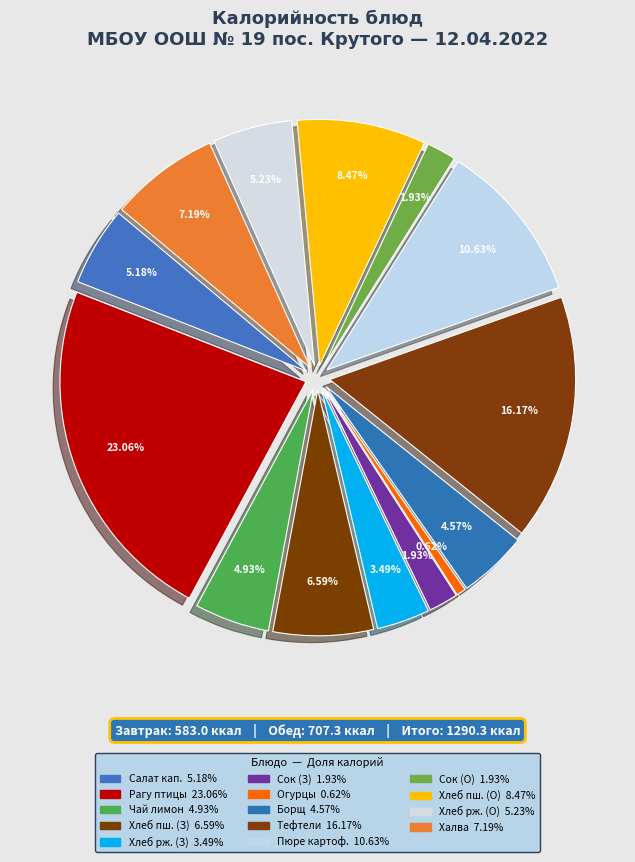

True or false: Борщ с капустой и картофелем accounts for 5% of the total.

True